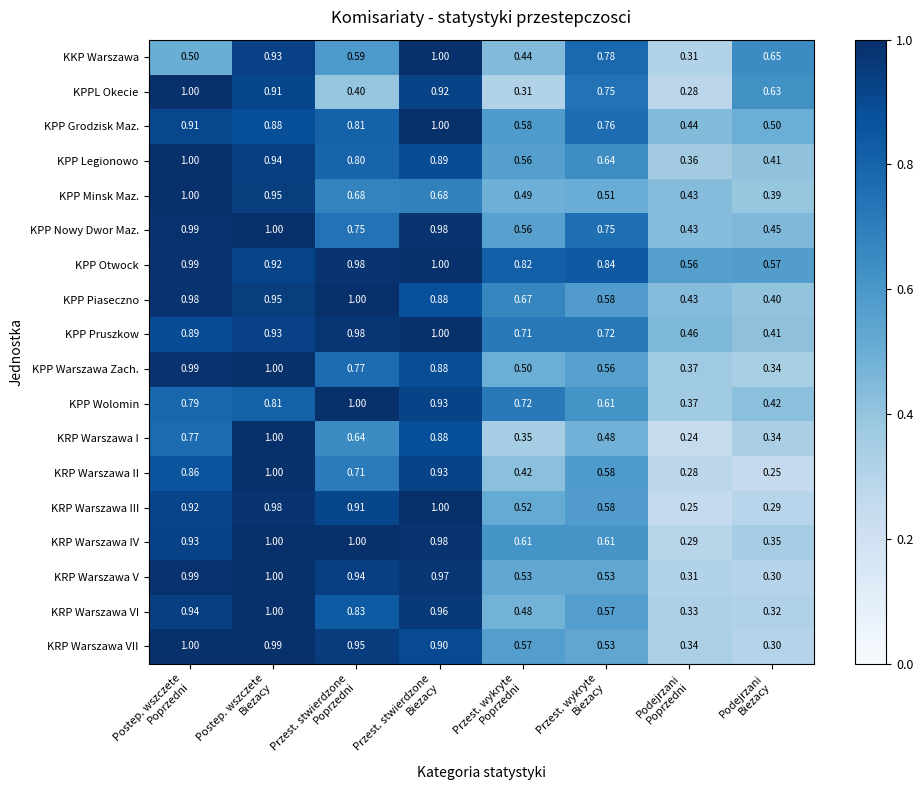

Which series has the widest spread of values?

KRP Warszawa I